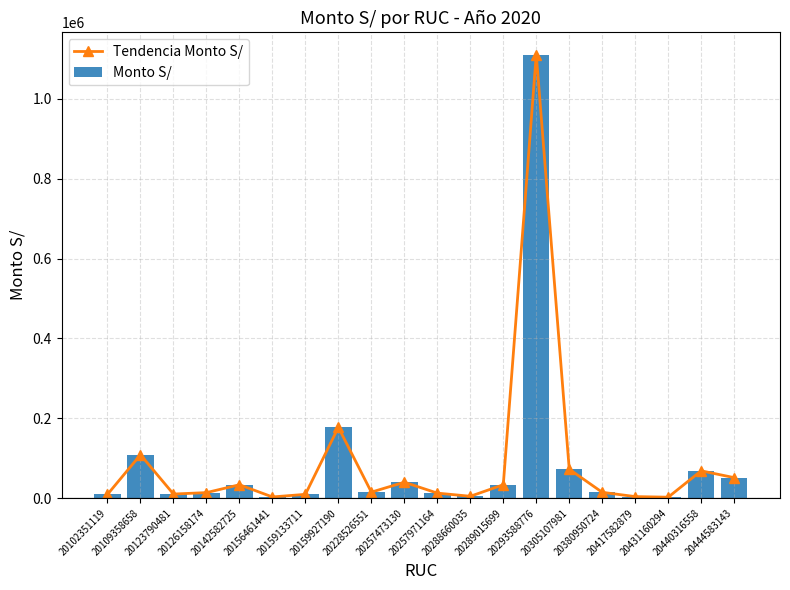

What is the difference between the second highest and minimum values in the Tendencia Monto S/ series?

174949.9